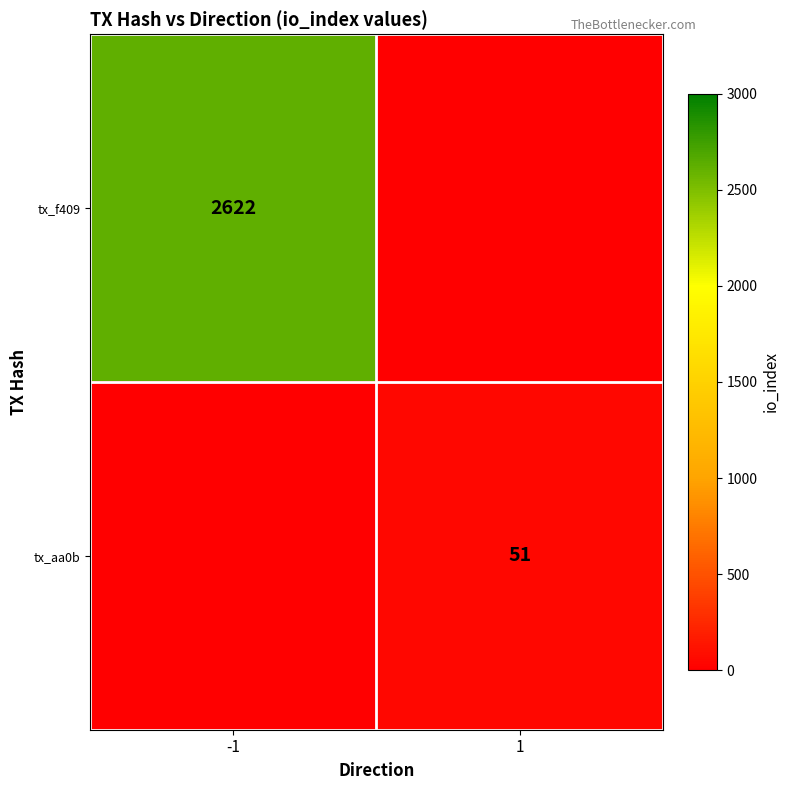

Which category has the lowest value across all series?

1